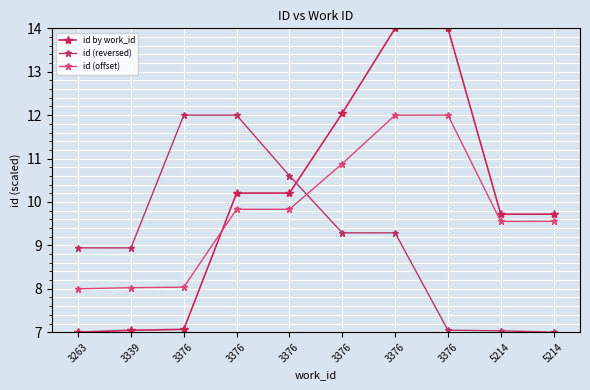

At which label does id (offset) reach its peak?

3376